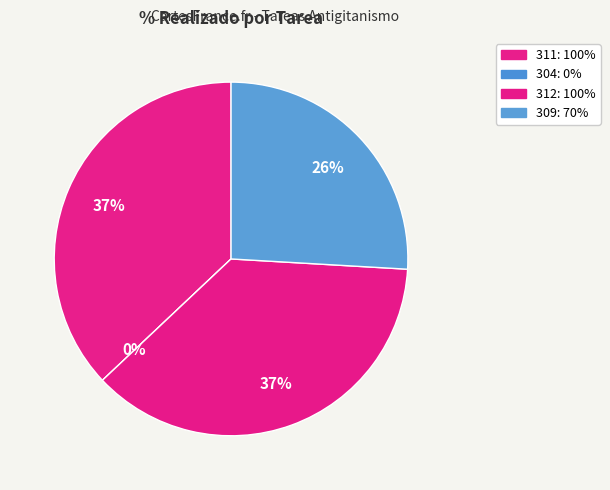

To the nearest percent, what percentage of the pie is 309?

26%